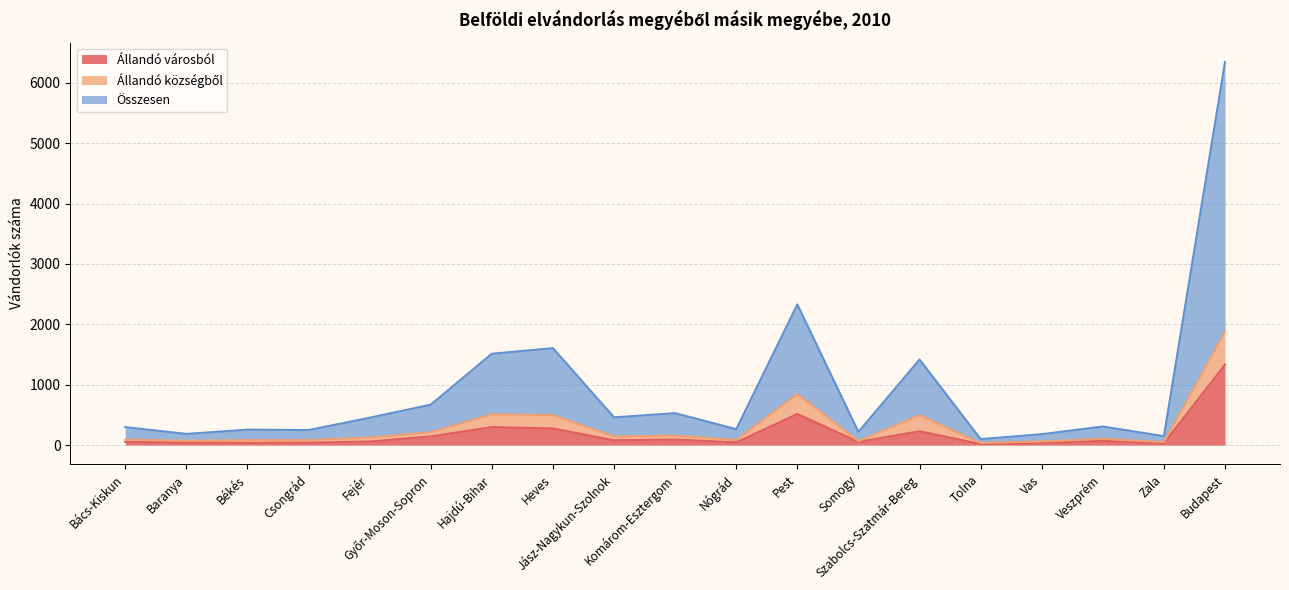

Is it true that Állandó városból equals 31 at Zala?

True